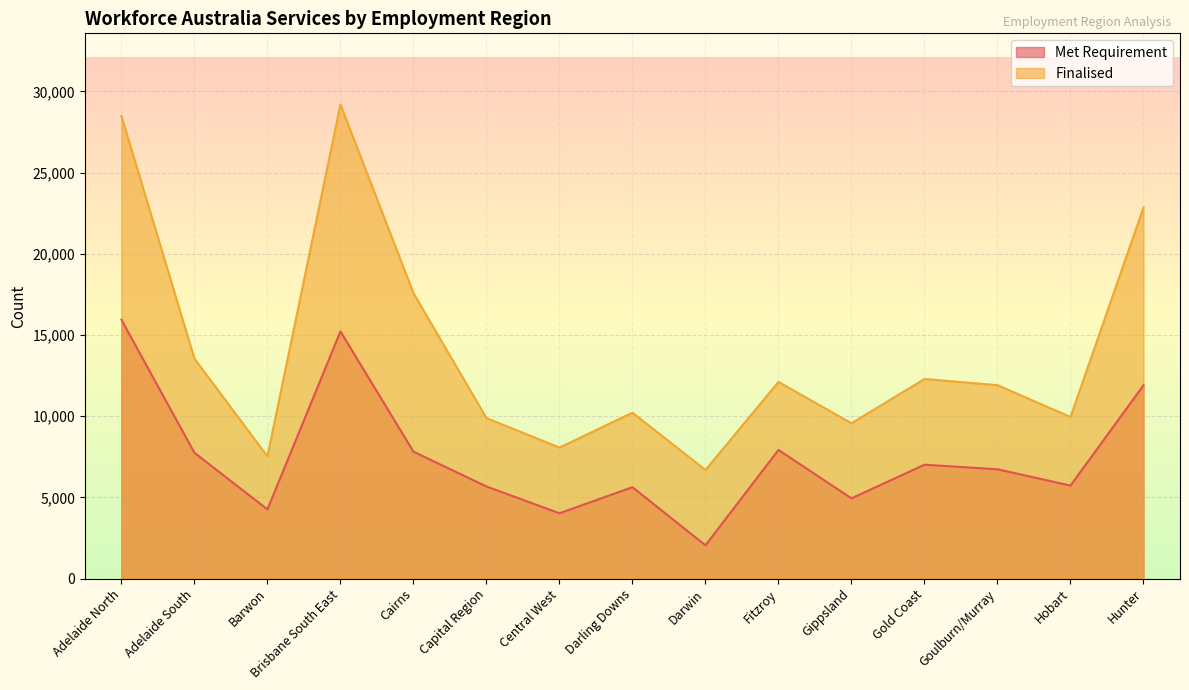

How many categories are shown in the chart?

15